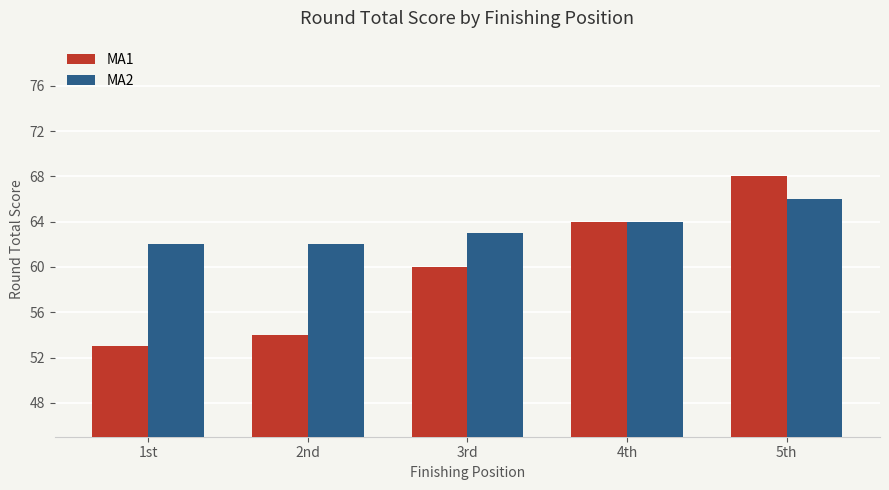

Where is MA1 nearest to the value 60?

3rd